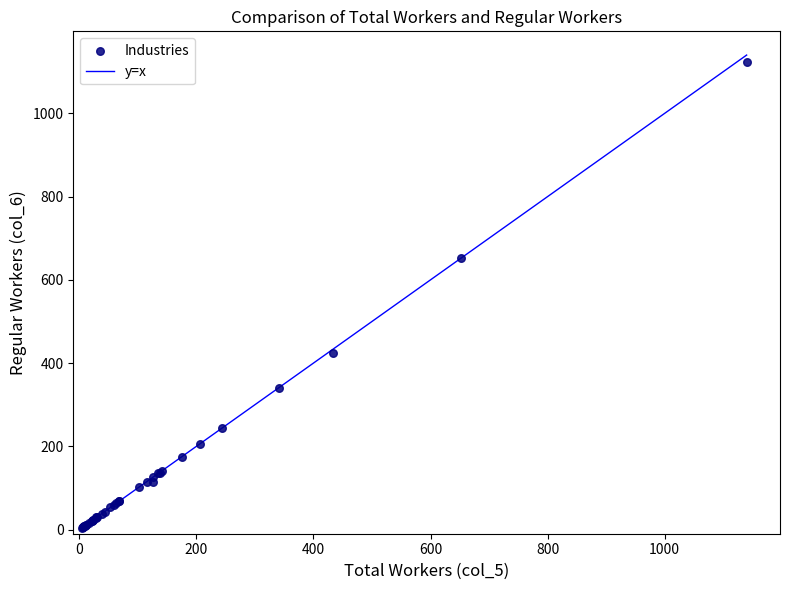

What Y value in the scatter plot is closest to 563?

652